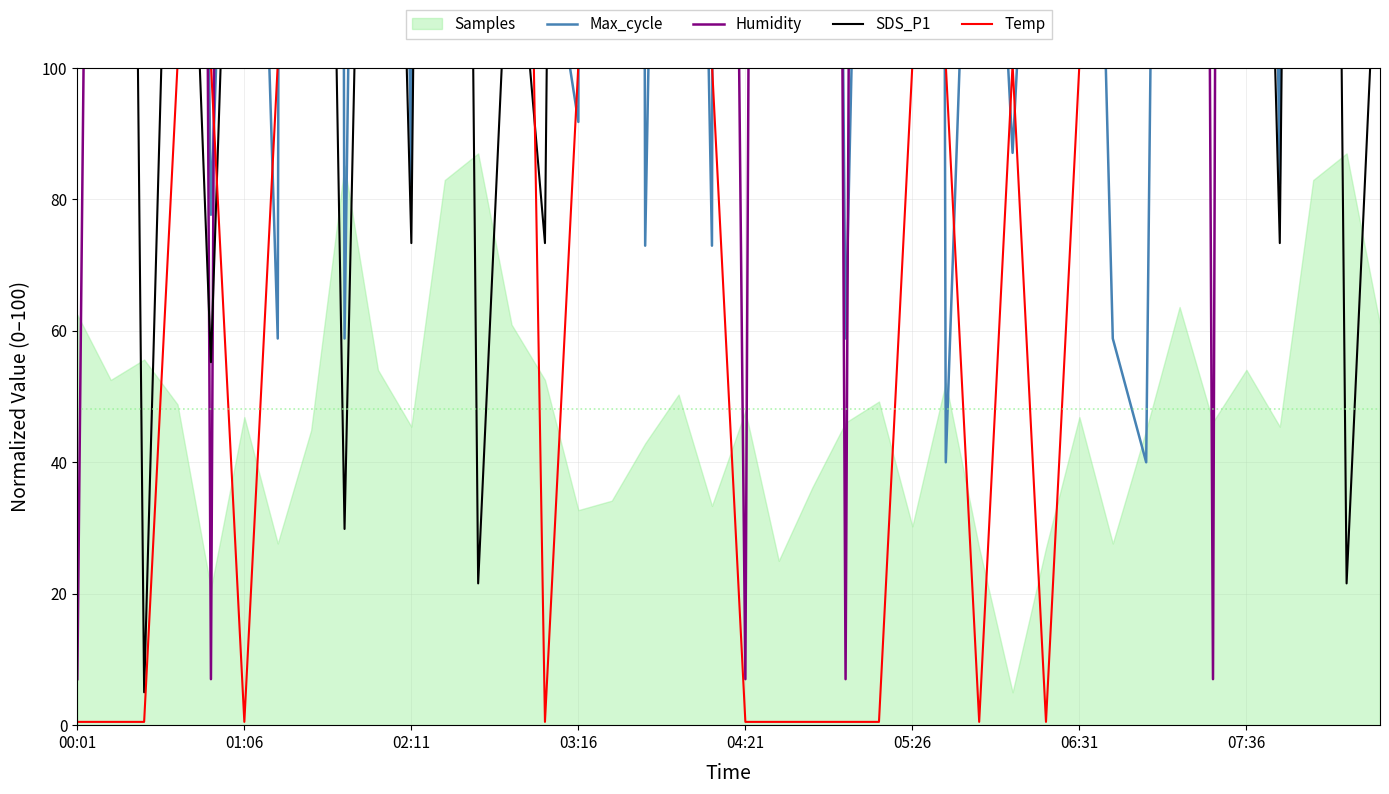

True or false: SDS_P1 has more than 0 interior local peaks.

True